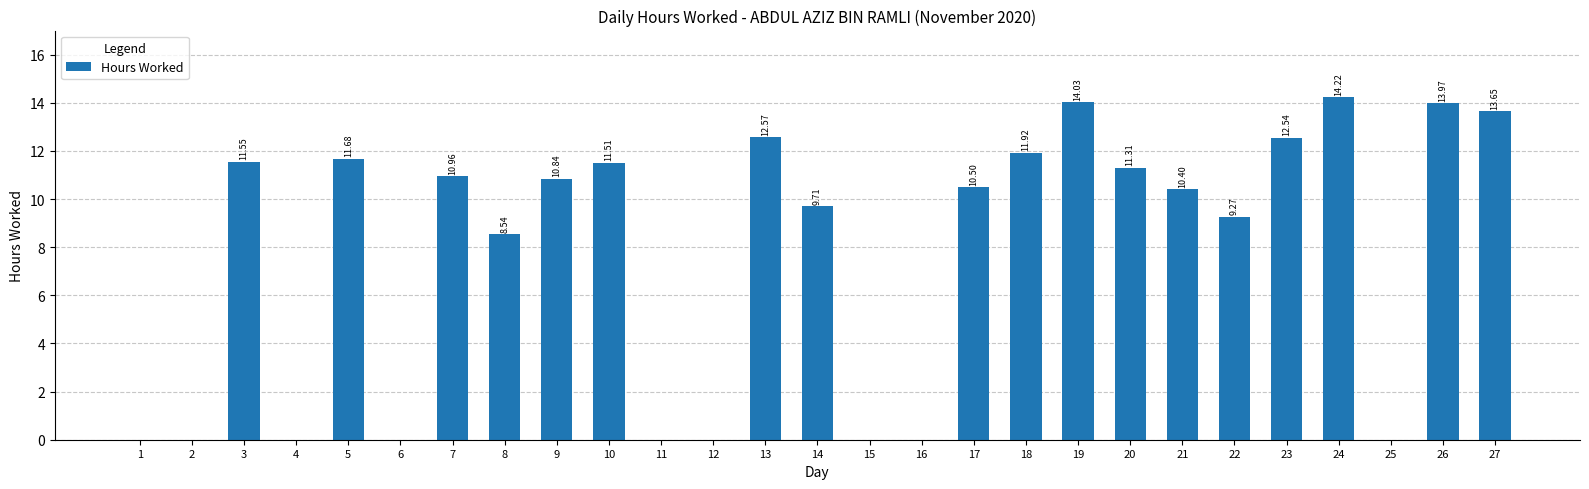

What is the sum of the values at 22 and 9?

20.1